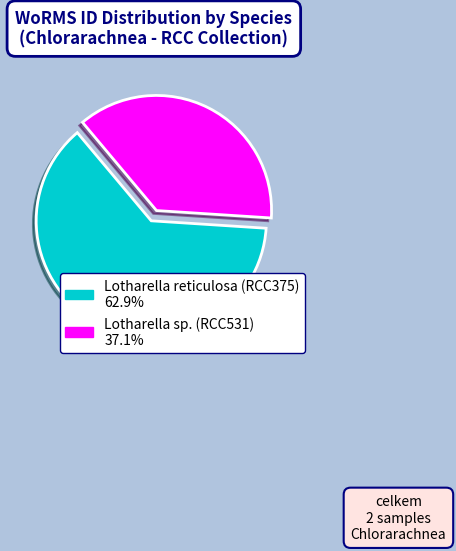

How many slices are in this pie chart?

2